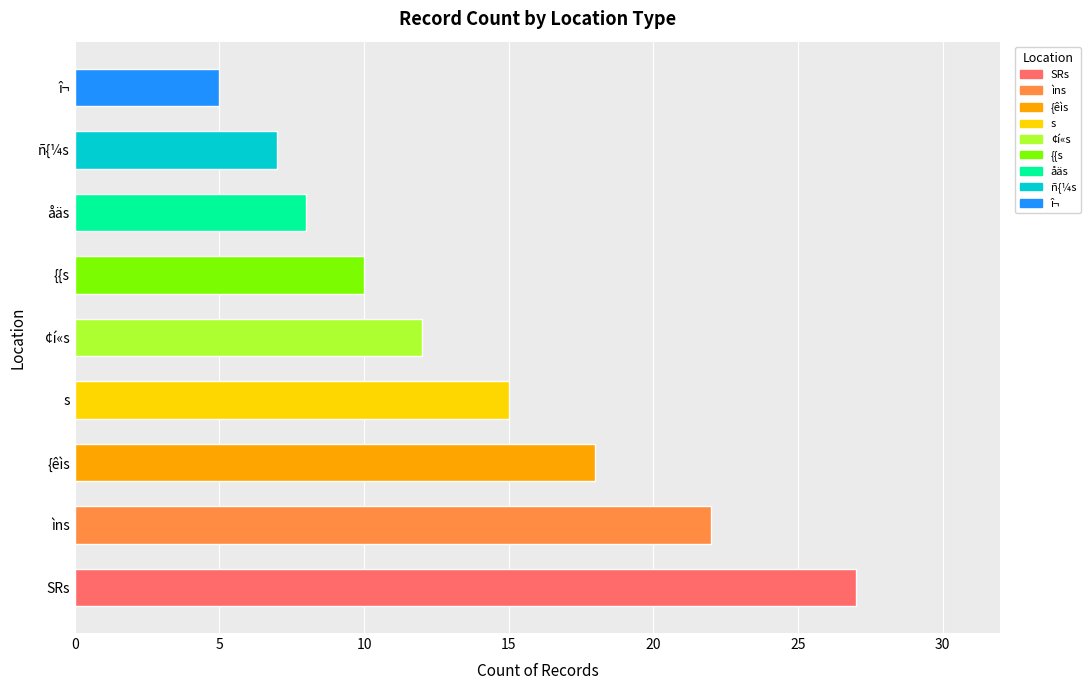

What is the minimum value shown in the chart?

5